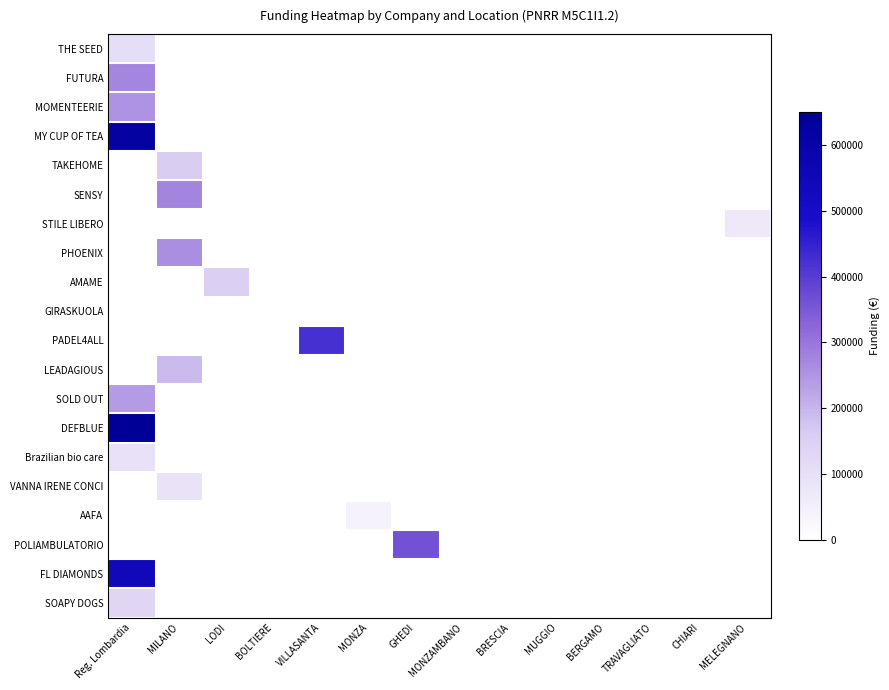

Reading left to right, list all the values displayed in this chart.

THE SEED: Reg. Lombardia=105138.6	MILANO=0.0	LODI=0.0	BOLTIERE=0.0	VILLASANTA=0.0	MONZA=0.0	GHEDI=0.0	MONZAMBANO=0.0	BRESCIA=0.0	MUGGIO=0.0	BERGAMO=0.0	TRAVAGLIATO=0.0	CHIARI=0.0	MELEGNANO=0.0
FUTURA: Reg. Lombardia=272413.5	MILANO=0.0	LODI=0.0	BOLTIERE=0.0	VILLASANTA=0.0	MONZA=0.0	GHEDI=0.0	MONZAMBANO=0.0	BRESCIA=0.0	MUGGIO=0.0	BERGAMO=0.0	TRAVAGLIATO=0.0	CHIARI=0.0	MELEGNANO=0.0
MOMENTEERIE: Reg. Lombardia=252567.5	MILANO=0.0	LODI=0.0	BOLTIERE=0.0	VILLASANTA=0.0	MONZA=0.0	GHEDI=0.0	MONZAMBANO=0.0	BRESCIA=0.0	MUGGIO=0.0	BERGAMO=0.0	TRAVAGLIATO=0.0	CHIARI=0.0	MELEGNANO=0.0
MY CUP OF TEA: Reg. Lombardia=621205.2	MILANO=0.0	LODI=0.0	BOLTIERE=0.0	VILLASANTA=0.0	MONZA=0.0	GHEDI=0.0	MONZAMBANO=0.0	BRESCIA=0.0	MUGGIO=0.0	BERGAMO=0.0	TRAVAGLIATO=0.0	CHIARI=0.0	MELEGNANO=0.0
TAKEHOME: Reg. Lombardia=0.0	MILANO=158900.0	LODI=0.0	BOLTIERE=0.0	VILLASANTA=0.0	MONZA=0.0	GHEDI=0.0	MONZAMBANO=0.0	BRESCIA=0.0	MUGGIO=0.0	BERGAMO=0.0	TRAVAGLIATO=0.0	CHIARI=0.0	MELEGNANO=0.0
SENSY: Reg. Lombardia=0.0	MILANO=274682.9	LODI=0.0	BOLTIERE=0.0	VILLASANTA=0.0	MONZA=0.0	GHEDI=0.0	MONZAMBANO=0.0	BRESCIA=0.0	MUGGIO=0.0	BERGAMO=0.0	TRAVAGLIATO=0.0	CHIARI=0.0	MELEGNANO=0.0
STILE LIBERO: Reg. Lombardia=0.0	MILANO=0.0	LODI=0.0	BOLTIERE=0.0	VILLASANTA=0.0	MONZA=0.0	GHEDI=0.0	MONZAMBANO=0.0	BRESCIA=0.0	MUGGIO=0.0	BERGAMO=0.0	TRAVAGLIATO=0.0	CHIARI=0.0	MELEGNANO=73659.2
PHOENIX: Reg. Lombardia=0.0	MILANO=261735.6	LODI=0.0	BOLTIERE=0.0	VILLASANTA=0.0	MONZA=0.0	GHEDI=0.0	MONZAMBANO=0.0	BRESCIA=0.0	MUGGIO=0.0	BERGAMO=0.0	TRAVAGLIATO=0.0	CHIARI=0.0	MELEGNANO=0.0
AMAME: Reg. Lombardia=0.0	MILANO=0.0	LODI=154879.4	BOLTIERE=0.0	VILLASANTA=0.0	MONZA=0.0	GHEDI=0.0	MONZAMBANO=0.0	BRESCIA=0.0	MUGGIO=0.0	BERGAMO=0.0	TRAVAGLIATO=0.0	CHIARI=0.0	MELEGNANO=0.0
GIRASKUOLA: Reg. Lombardia=0.0	MILANO=0.0	LODI=0.0	BOLTIERE=1500.0	VILLASANTA=0.0	MONZA=0.0	GHEDI=0.0	MONZAMBANO=0.0	BRESCIA=0.0	MUGGIO=0.0	BERGAMO=0.0	TRAVAGLIATO=0.0	CHIARI=0.0	MELEGNANO=0.0
PADEL4ALL: Reg. Lombardia=0.0	MILANO=0.0	LODI=0.0	BOLTIERE=0.0	VILLASANTA=423005.4	MONZA=0.0	GHEDI=0.0	MONZAMBANO=0.0	BRESCIA=0.0	MUGGIO=0.0	BERGAMO=0.0	TRAVAGLIATO=0.0	CHIARI=0.0	MELEGNANO=0.0
LEADAGIOUS: Reg. Lombardia=0.0	MILANO=191161.3	LODI=0.0	BOLTIERE=0.0	VILLASANTA=0.0	MONZA=0.0	GHEDI=0.0	MONZAMBANO=0.0	BRESCIA=0.0	MUGGIO=0.0	BERGAMO=0.0	TRAVAGLIATO=0.0	CHIARI=0.0	MELEGNANO=0.0
SOLD OUT: Reg. Lombardia=240710.1	MILANO=0.0	LODI=0.0	BOLTIERE=0.0	VILLASANTA=0.0	MONZA=0.0	GHEDI=0.0	MONZAMBANO=0.0	BRESCIA=0.0	MUGGIO=0.0	BERGAMO=0.0	TRAVAGLIATO=0.0	CHIARI=0.0	MELEGNANO=0.0
DEFBLUE: Reg. Lombardia=650530.0	MILANO=0.0	LODI=0.0	BOLTIERE=0.0	VILLASANTA=0.0	MONZA=0.0	GHEDI=0.0	MONZAMBANO=0.0	BRESCIA=0.0	MUGGIO=0.0	BERGAMO=0.0	TRAVAGLIATO=0.0	CHIARI=0.0	MELEGNANO=0.0
Brazilian bio care: Reg. Lombardia=96206.8	MILANO=0.0	LODI=0.0	BOLTIERE=0.0	VILLASANTA=0.0	MONZA=0.0	GHEDI=0.0	MONZAMBANO=0.0	BRESCIA=0.0	MUGGIO=0.0	BERGAMO=0.0	TRAVAGLIATO=0.0	CHIARI=0.0	MELEGNANO=0.0
VANNA IRENE CONCI: Reg. Lombardia=0.0	MILANO=88003.0	LODI=0.0	BOLTIERE=0.0	VILLASANTA=0.0	MONZA=0.0	GHEDI=0.0	MONZAMBANO=0.0	BRESCIA=0.0	MUGGIO=0.0	BERGAMO=0.0	TRAVAGLIATO=0.0	CHIARI=0.0	MELEGNANO=0.0
AAFA: Reg. Lombardia=0.0	MILANO=0.0	LODI=0.0	BOLTIERE=0.0	VILLASANTA=0.0	MONZA=41216.0	GHEDI=0.0	MONZAMBANO=0.0	BRESCIA=0.0	MUGGIO=0.0	BERGAMO=0.0	TRAVAGLIATO=0.0	CHIARI=0.0	MELEGNANO=0.0
POLIAMBULATORIO: Reg. Lombardia=0.0	MILANO=0.0	LODI=0.0	BOLTIERE=0.0	VILLASANTA=0.0	MONZA=0.0	GHEDI=361962.0	MONZAMBANO=0.0	BRESCIA=0.0	MUGGIO=0.0	BERGAMO=0.0	TRAVAGLIATO=0.0	CHIARI=0.0	MELEGNANO=0.0
FL DIAMONDS: Reg. Lombardia=544543.3	MILANO=0.0	LODI=0.0	BOLTIERE=0.0	VILLASANTA=0.0	MONZA=0.0	GHEDI=0.0	MONZAMBANO=0.0	BRESCIA=0.0	MUGGIO=0.0	BERGAMO=0.0	TRAVAGLIATO=0.0	CHIARI=0.0	MELEGNANO=0.0
SOAPY DOGS: Reg. Lombardia=129947.0	MILANO=0.0	LODI=0.0	BOLTIERE=0.0	VILLASANTA=0.0	MONZA=0.0	GHEDI=0.0	MONZAMBANO=0.0	BRESCIA=0.0	MUGGIO=0.0	BERGAMO=0.0	TRAVAGLIATO=0.0	CHIARI=0.0	MELEGNANO=0.0